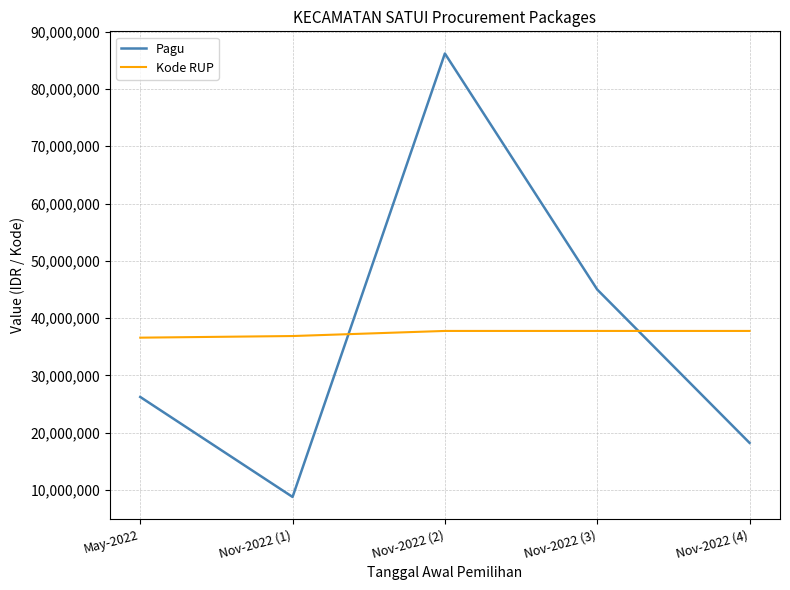

Where do Kode RUP and Pagu first cross each other?

Nov-2022 (1) and Nov-2022 (2)